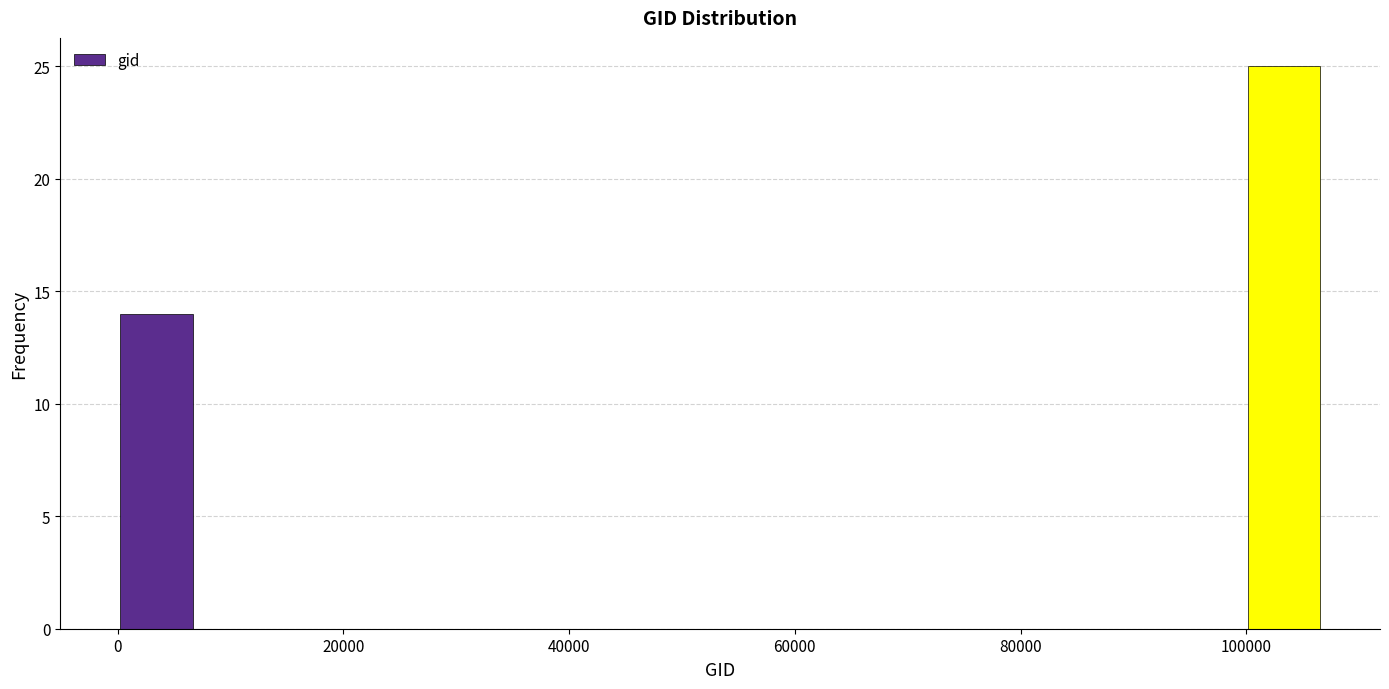

Read against the x-axis, roughly where is the centre of the tallest bar?

104000